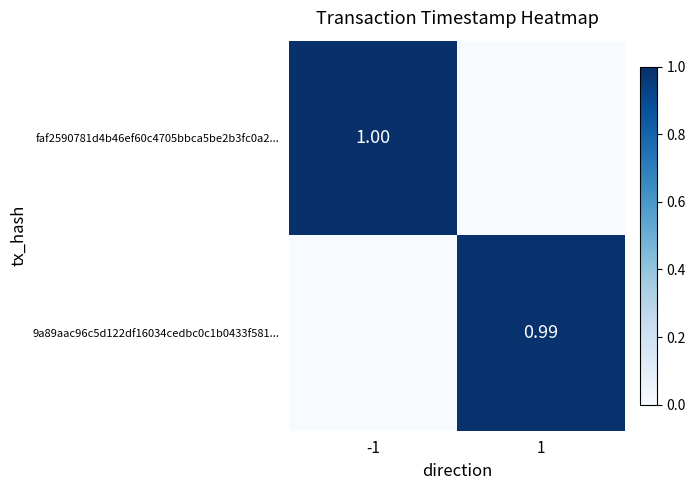

How many values in faf2590781d4b46ef60c4705bbca5be2b3fc0a2... are above zero?

1